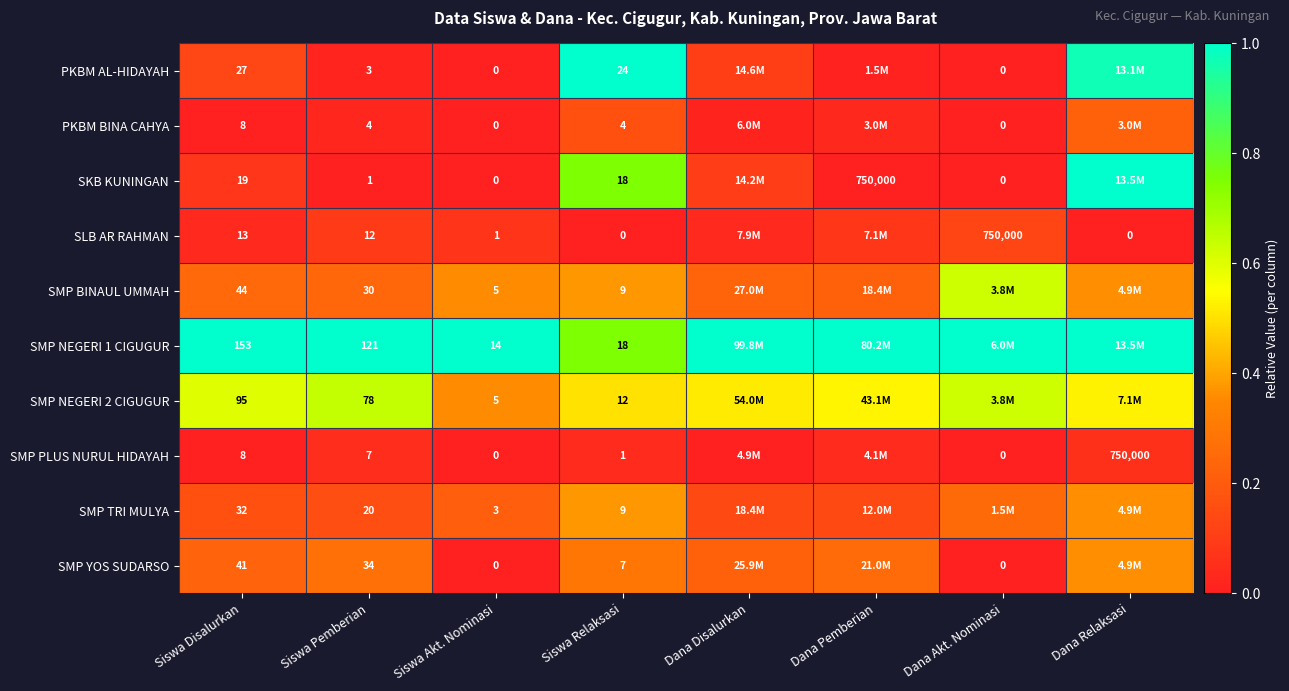

Is the value of SMP NEGERI 1 CIGUGUR at Siswa Disalurkan greater than the value of SMP PLUS NURUL HIDAYAH at Dana Akt. Nominasi?

Yes